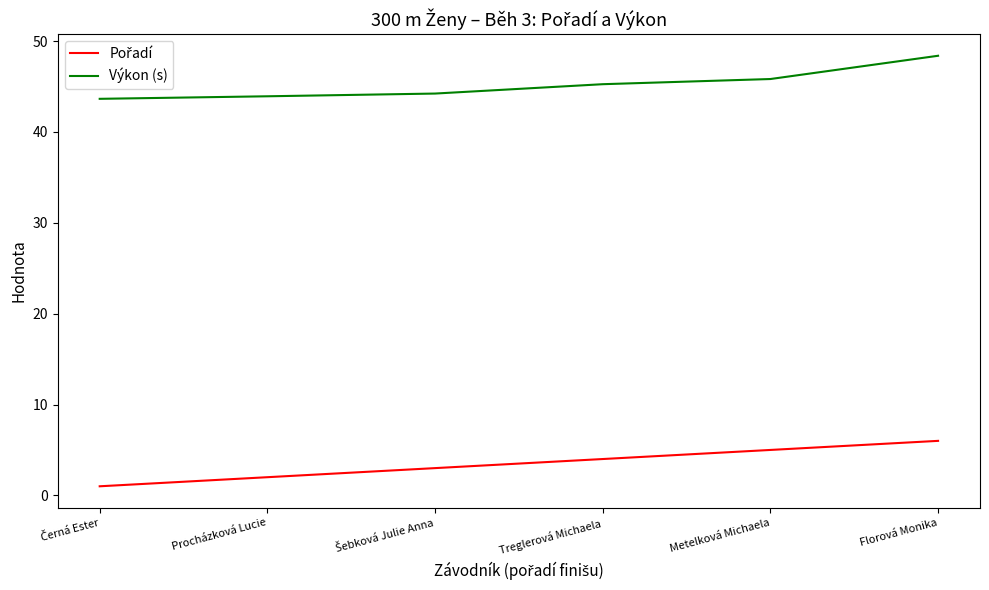

Where does the Výkon (s) series first go above 45?

Treglerová Michaela